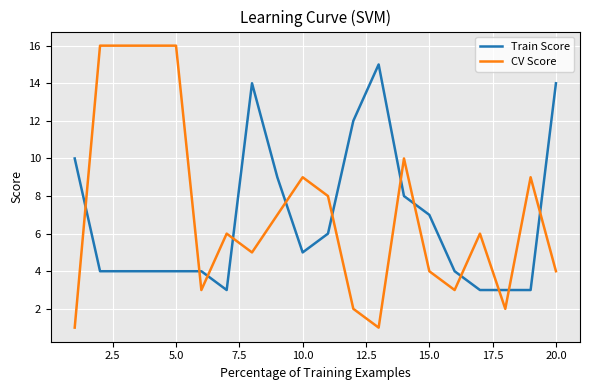

True or false: CV Score and Train Score intersect in this chart.

True